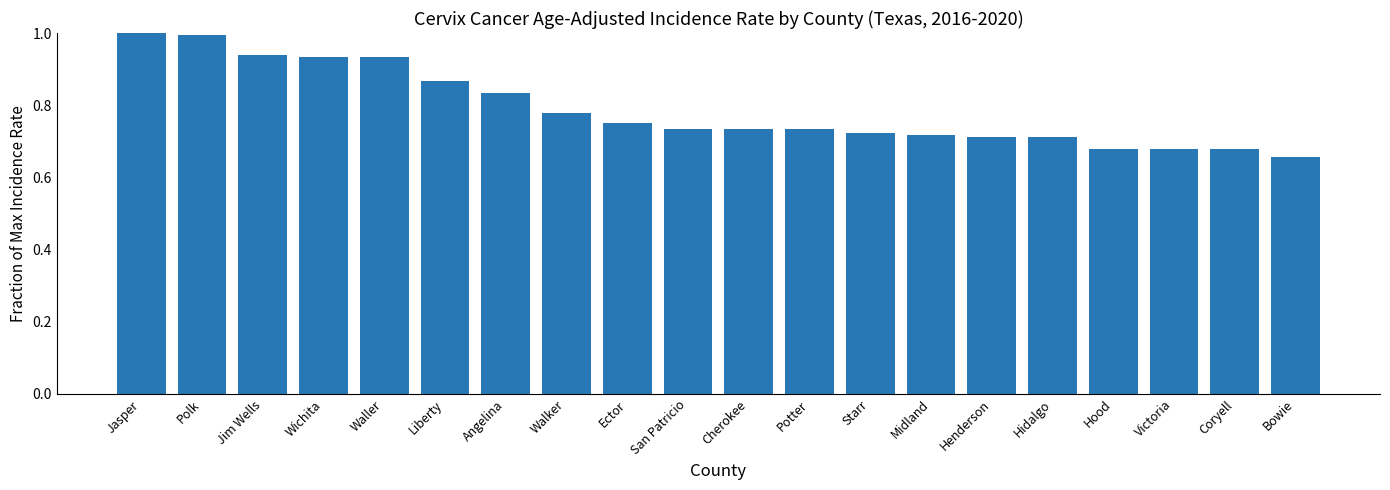

What is the change in value from Jasper to Henderson?

-0.3